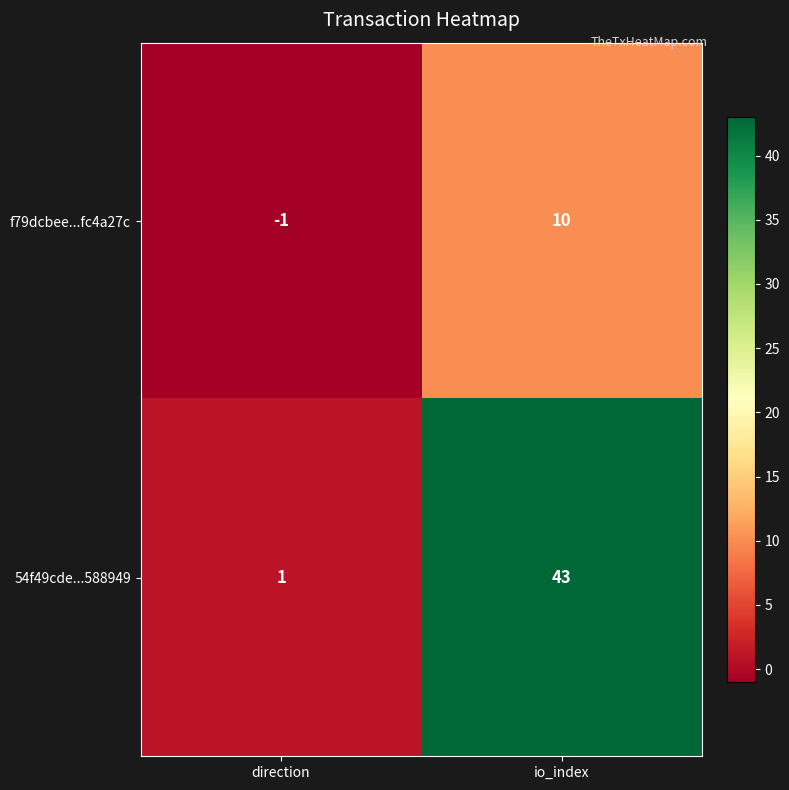

Which series has the largest total across all categories?

54f49cde...588949